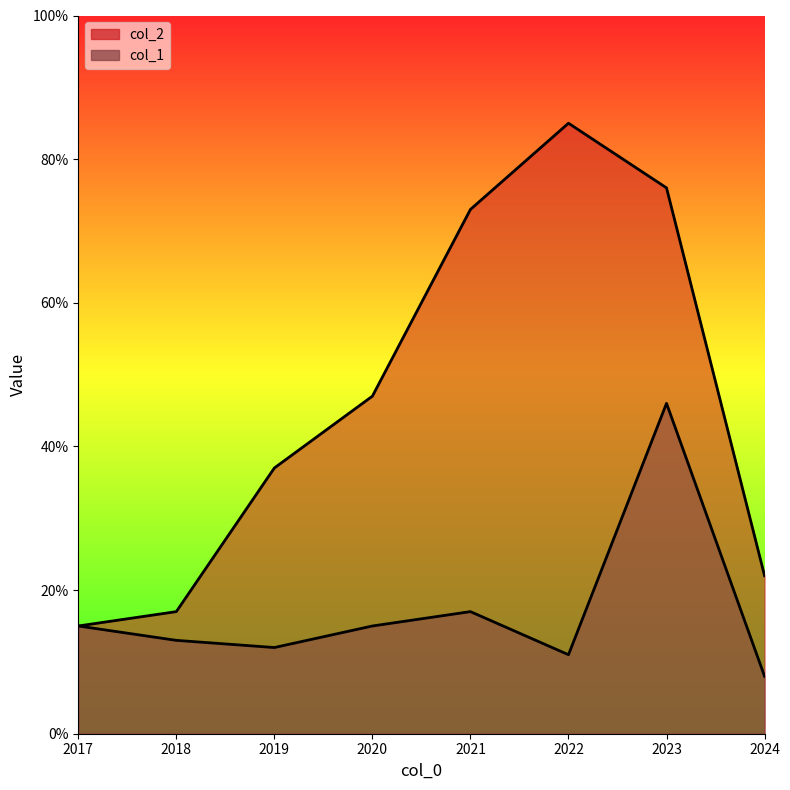

What is the approximate value of col_1 at 2019, to the nearest 5?

10